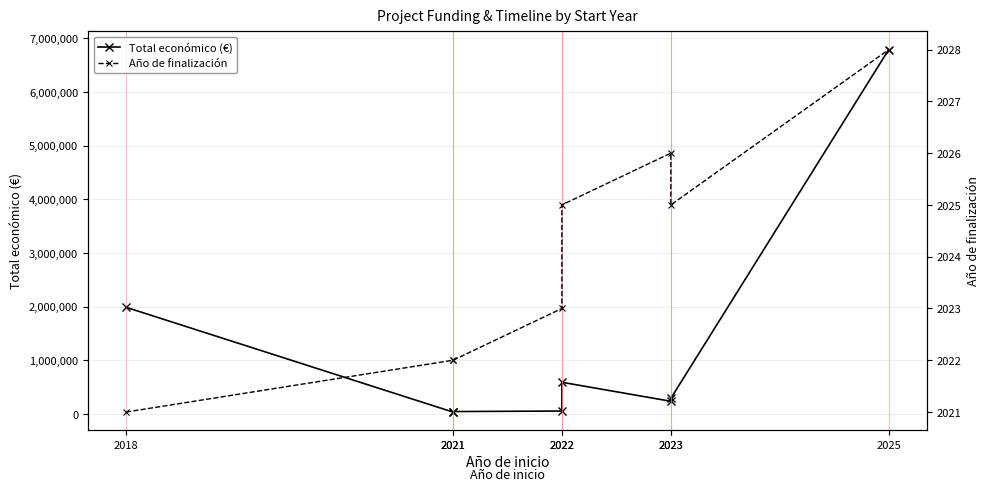

How many interior local valleys does the Total económico (€) series have?

2